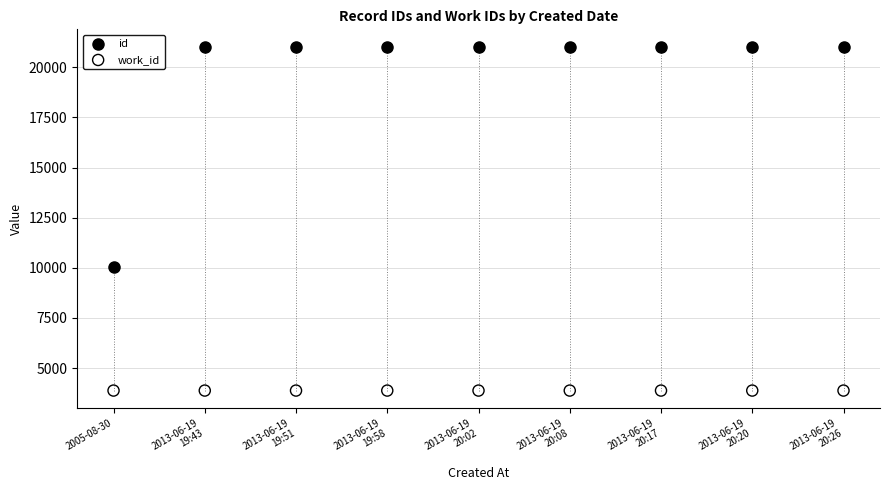

Which series contains the highest Y value?

id